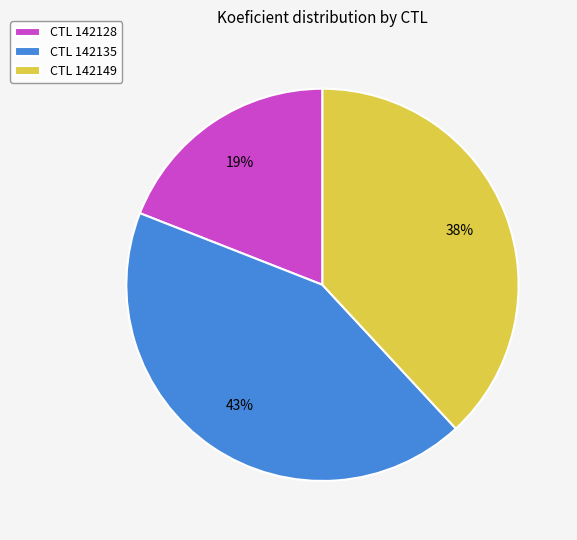

How many slices are in this pie chart?

3